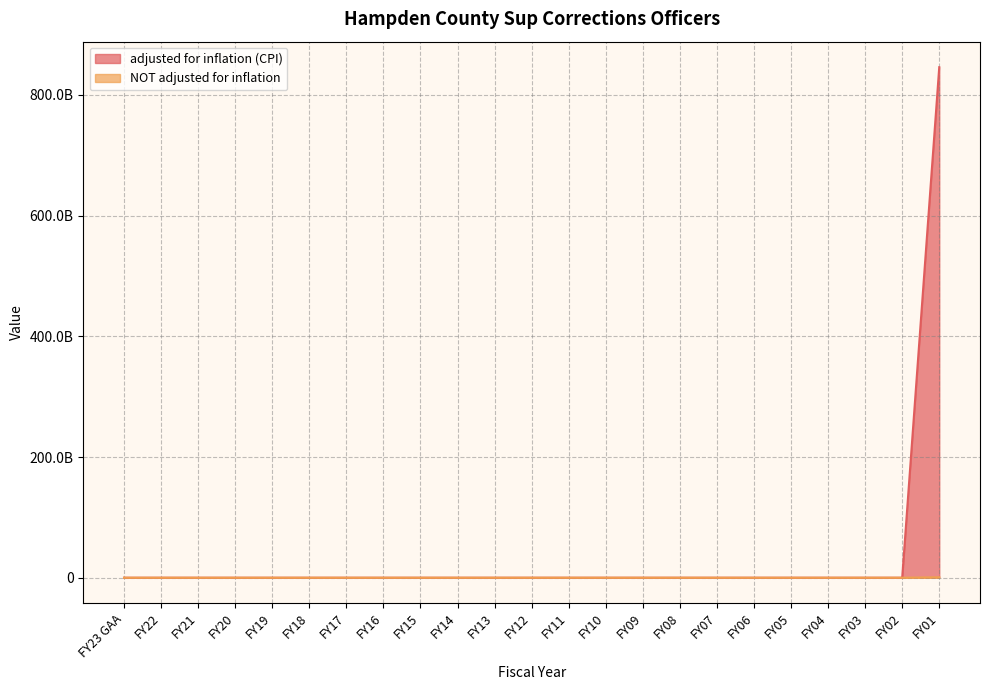

What is the label of the 1st point from the left?

FY23 GAA